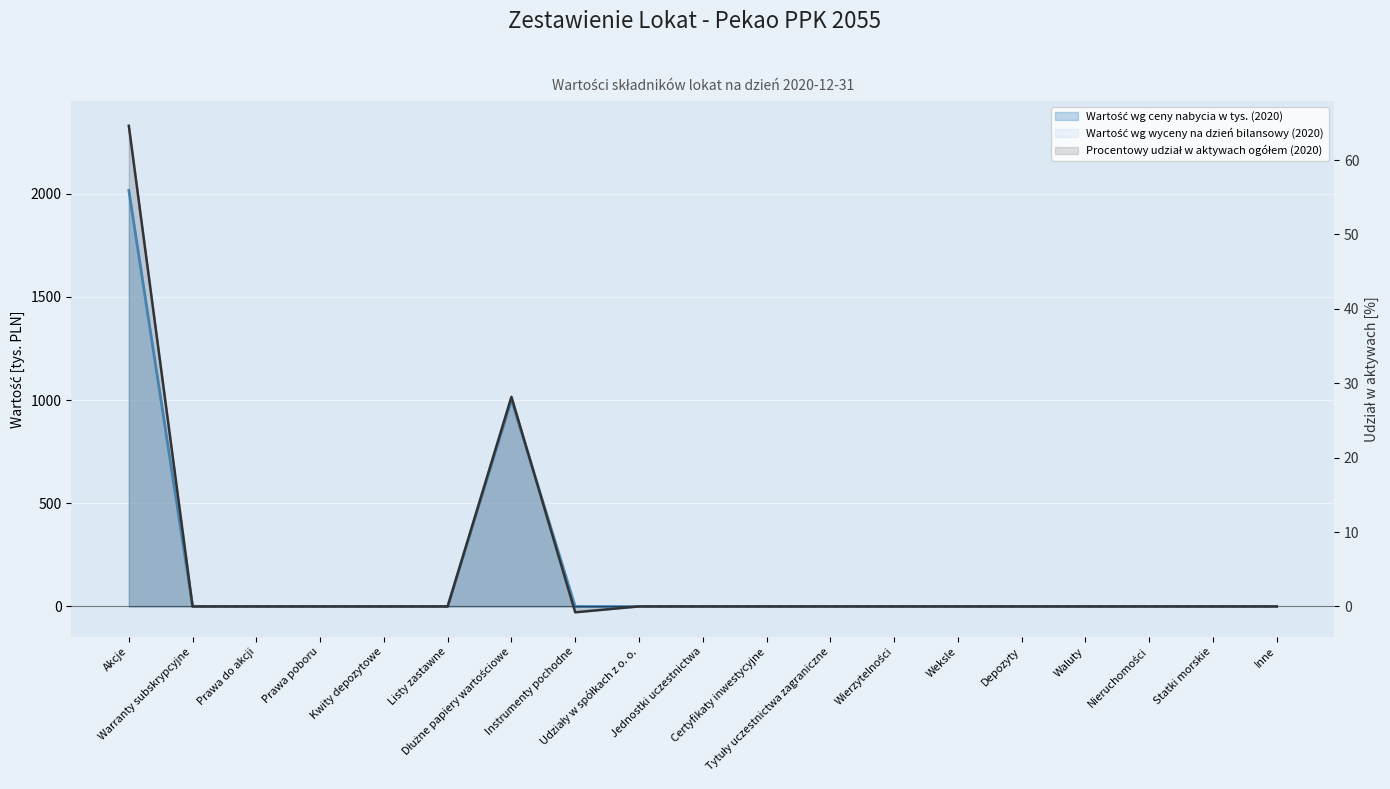

Rank the categories by Procentowy udział w aktywach ogółem (2020) value from lowest to highest.

Instrumenty pochodne, Warranty subskrypcyjne, Prawa do akcji, Prawa poboru, Kwity depozytowe, Listy zastawne, Udziały w spółkach z o. o., Jednostki uczestnictwa, Certyfikaty inwestycyjne, Tytuły uczestnictwa zagraniczne, Wierzytelności, Weksle, Depozyty, Waluty, Nieruchomości, Statki morskie, Inne, Dłużne papiery wartościowe, Akcje